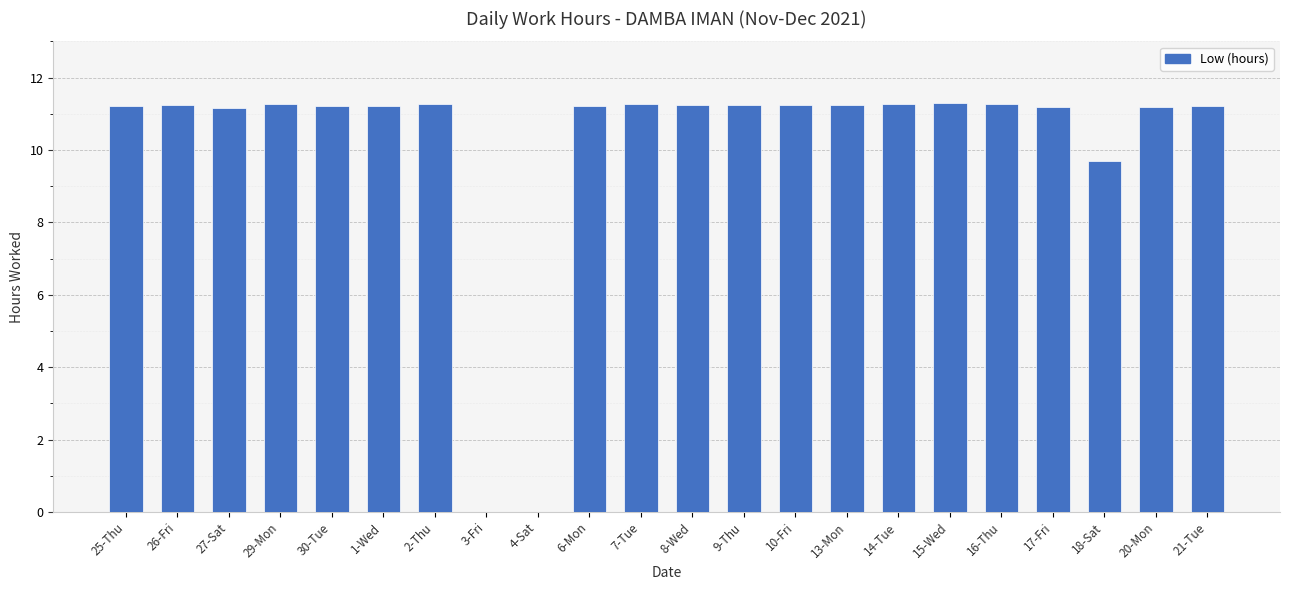

What is the sum of the values at 14-Tue and 16-Thu?

22.5